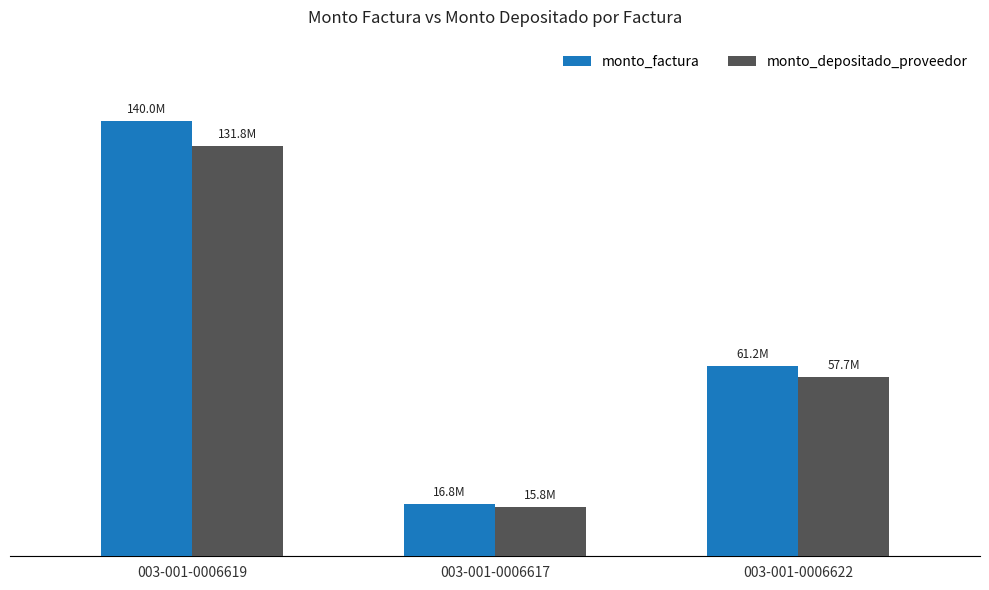

What are all the series names shown in the legend?

monto_factura, monto_depositado_proveedor